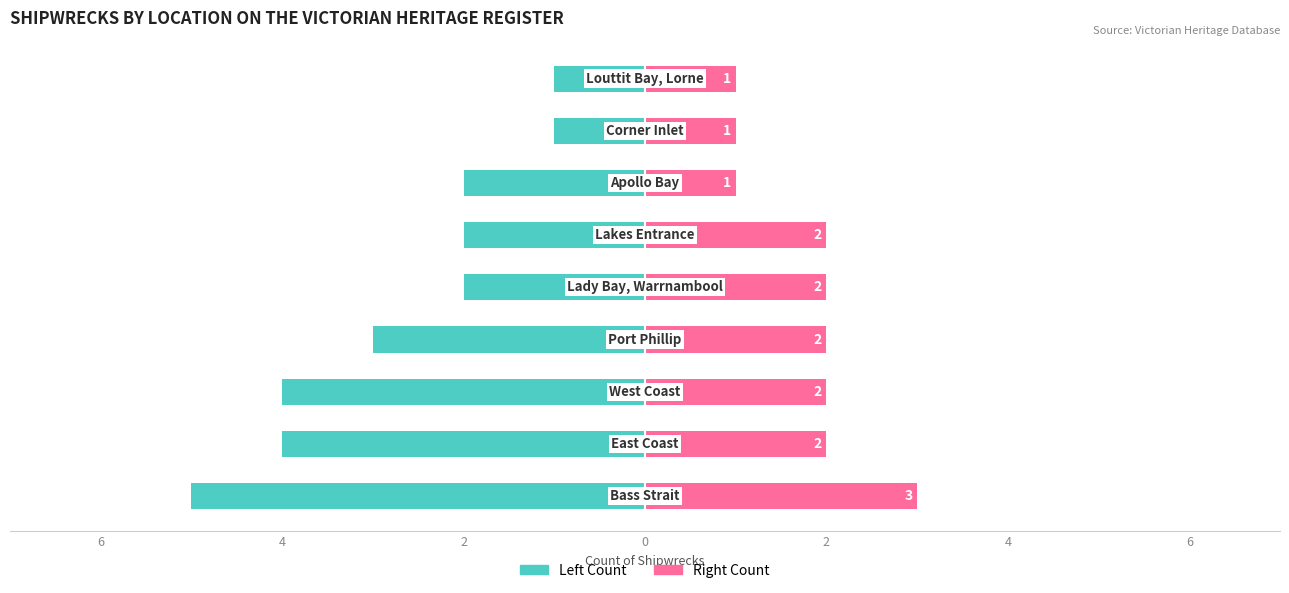

How many bars are there in each group?

2